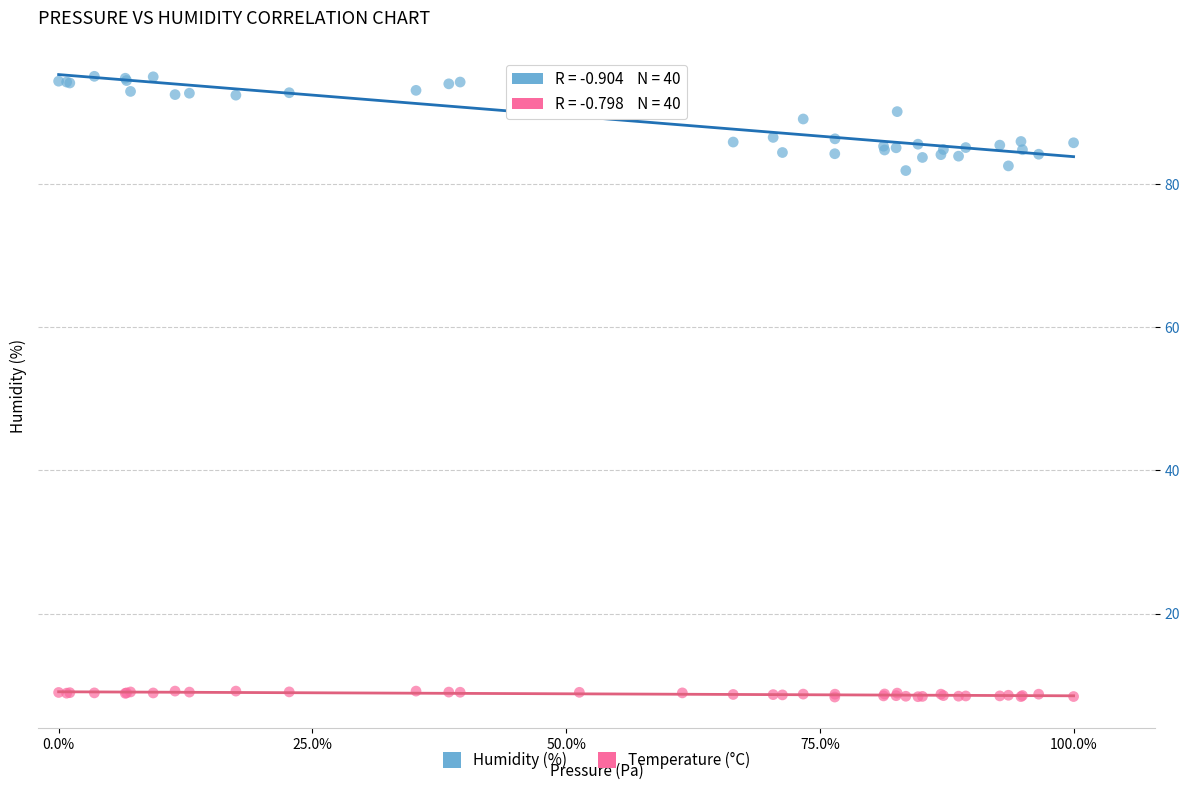

Which series has the widest spread of Y values?

Humidity (%)